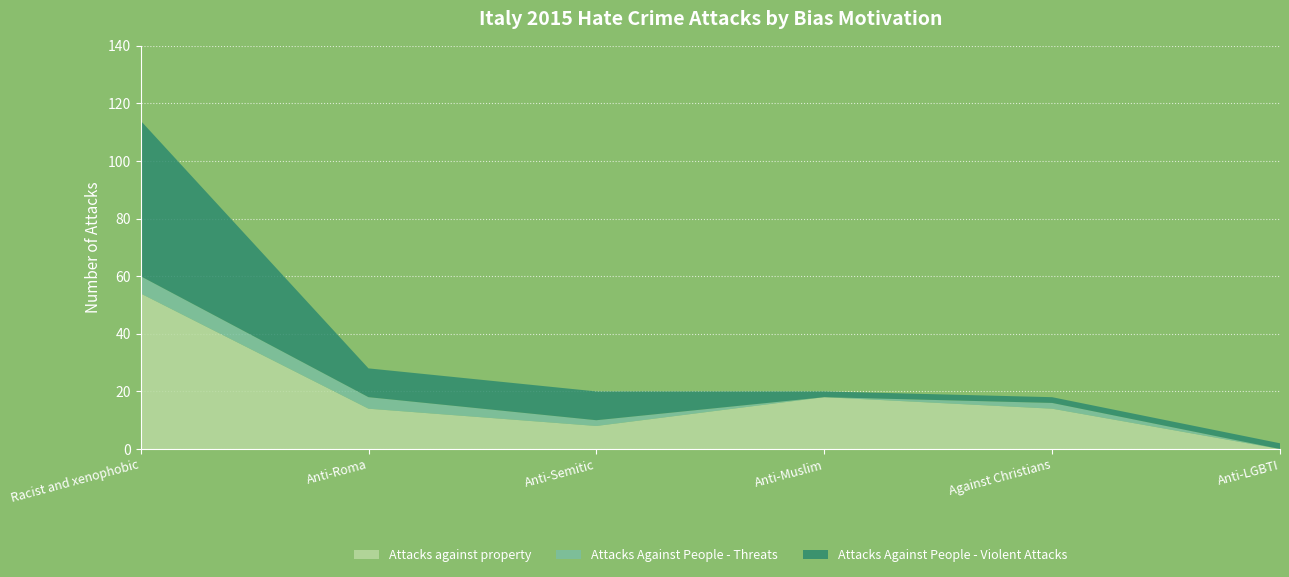

True or false: Attacks Against People - Threats and Attacks against property cross at least once.

False